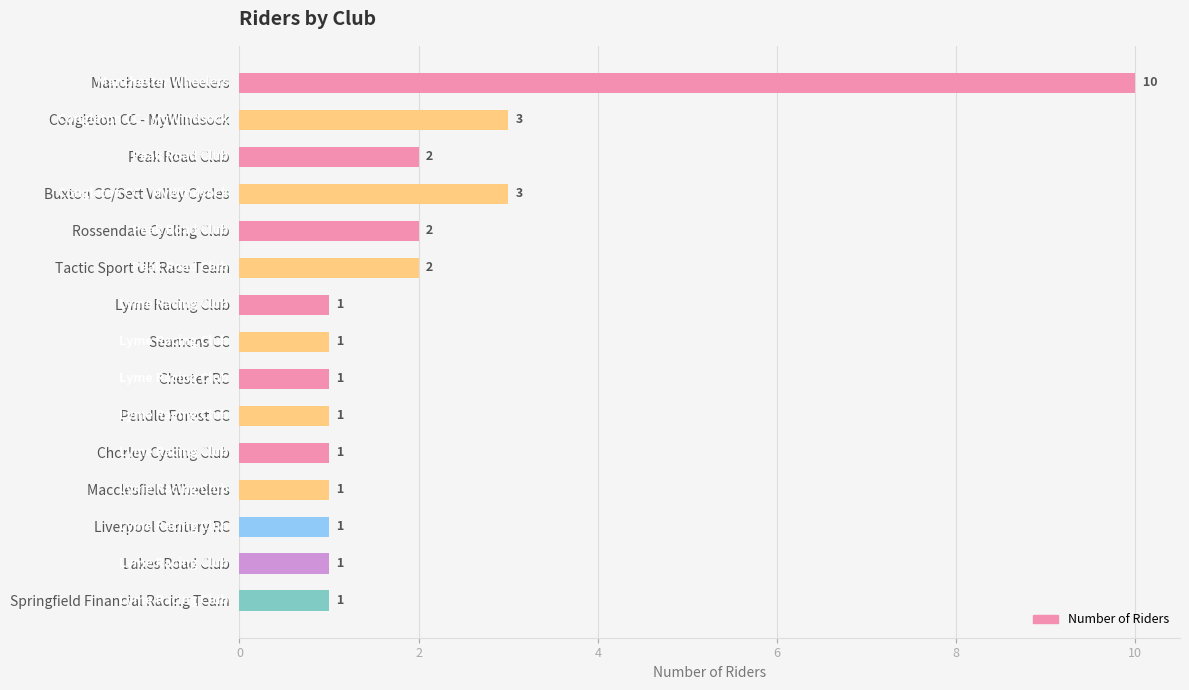

True or false: the data shows 1 at Peak Road Club.

False